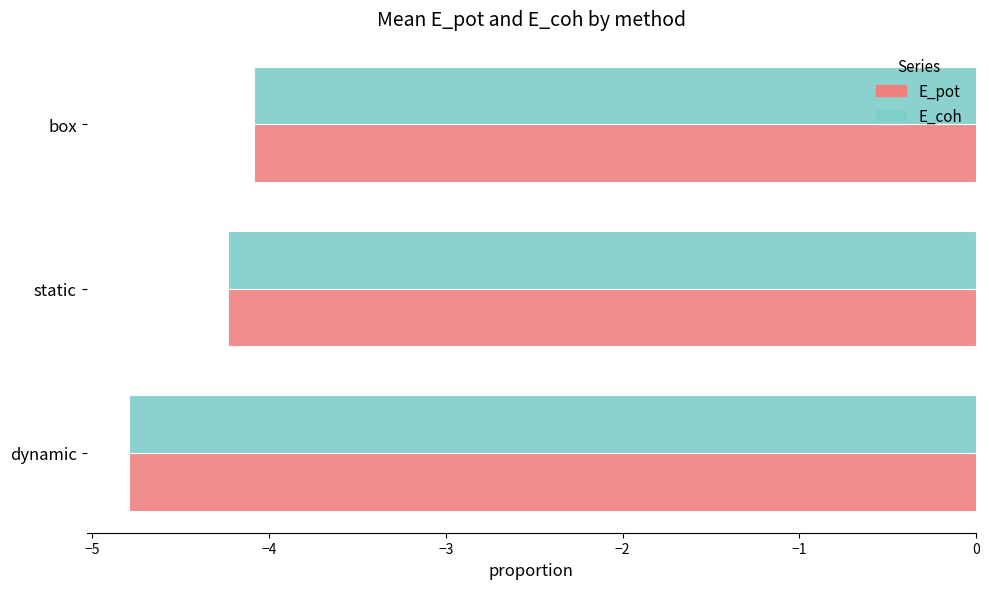

The E_coh series shows -4.8 at dynamic. True or false?

True